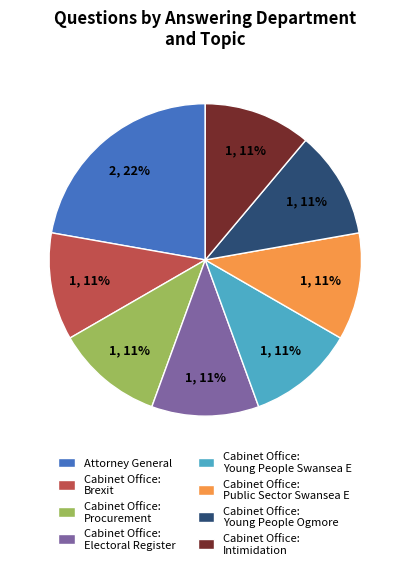

Which category has the biggest portion of the pie?

Attorney General